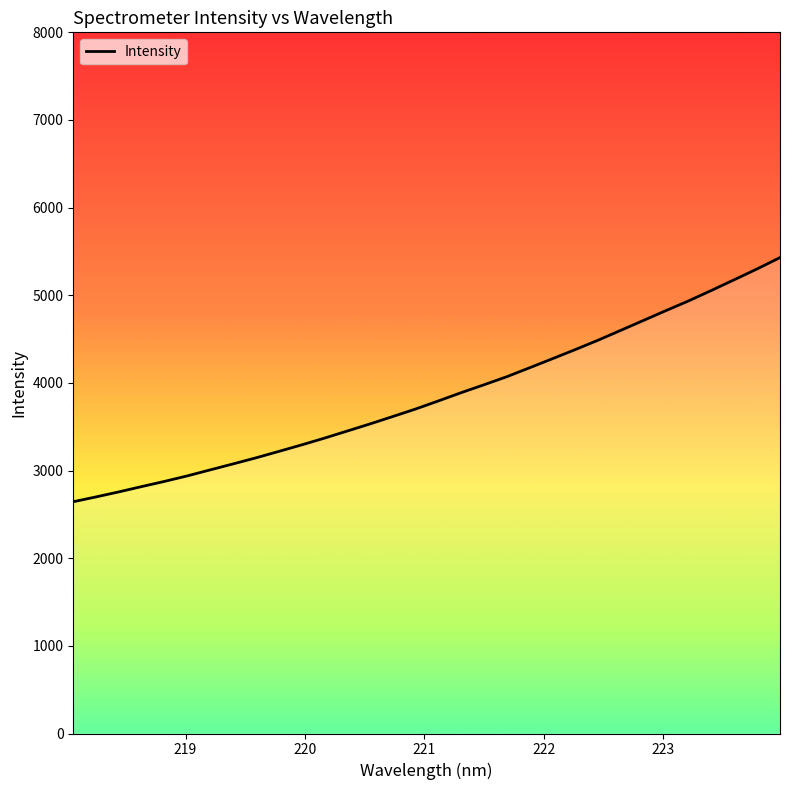

What is the value of the 32nd point from the left?

5430.0